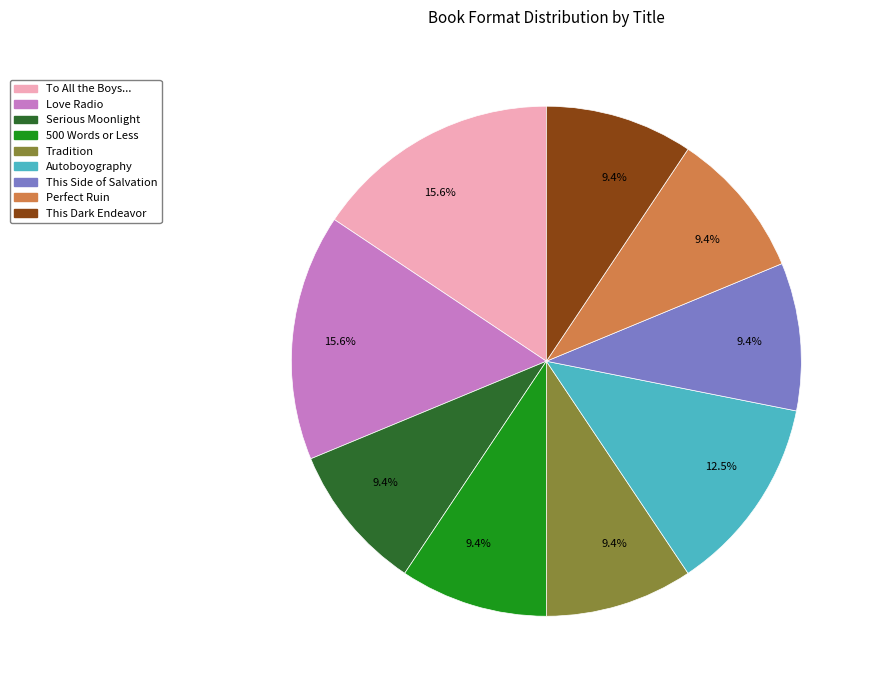

Count the number of slices in the pie.

9